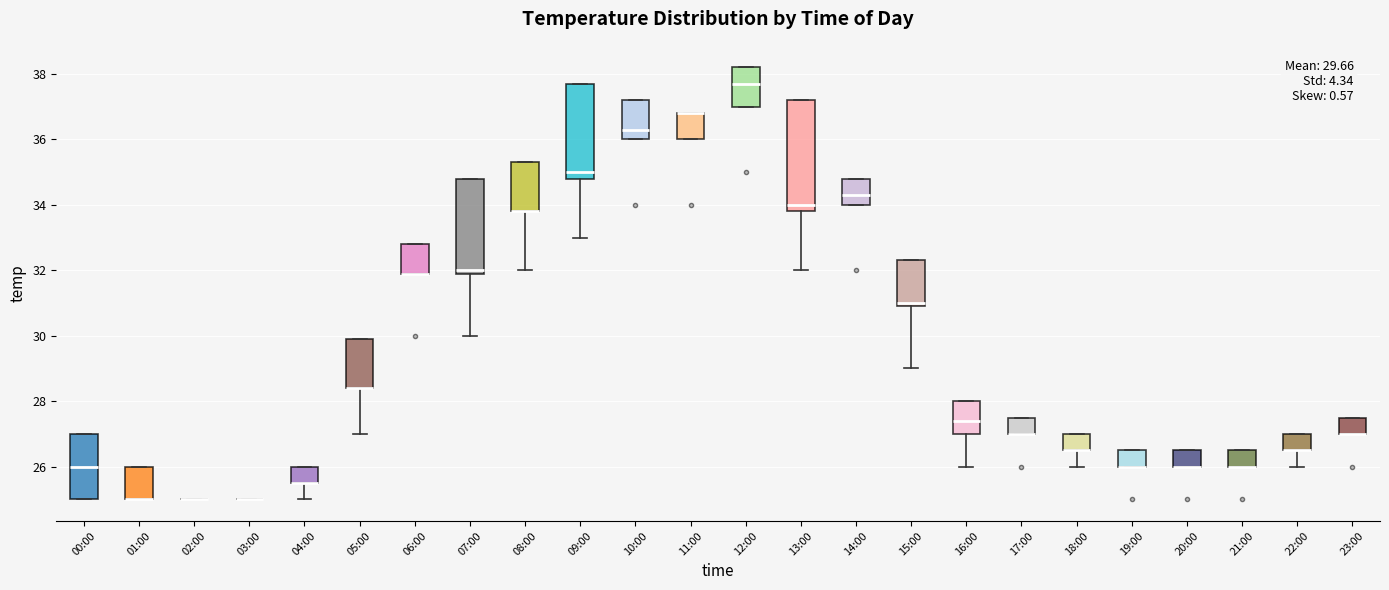

Which box is the tallest, from its lower edge to its upper edge?

13:00